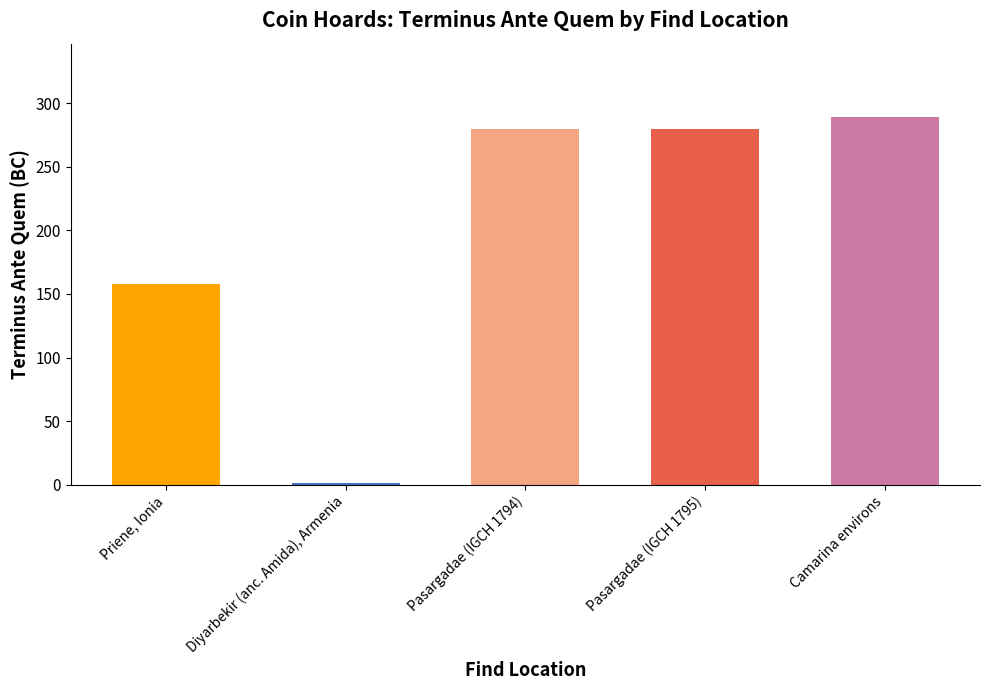

The chart shows a value of -75 at Priene, Ionia. True or false?

False